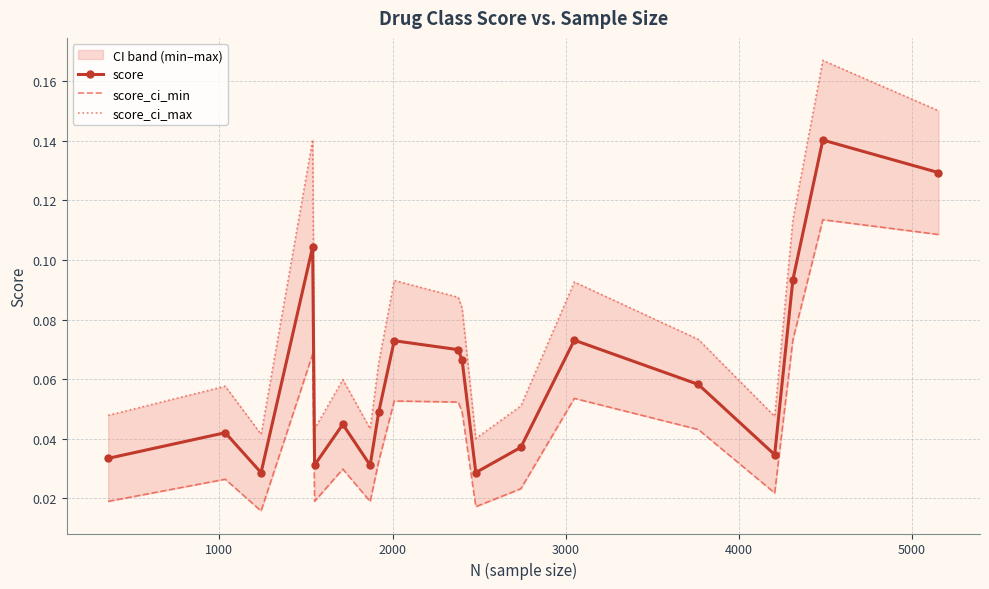

What are all the series names shown in the legend?

score, score_ci_min, score_ci_max